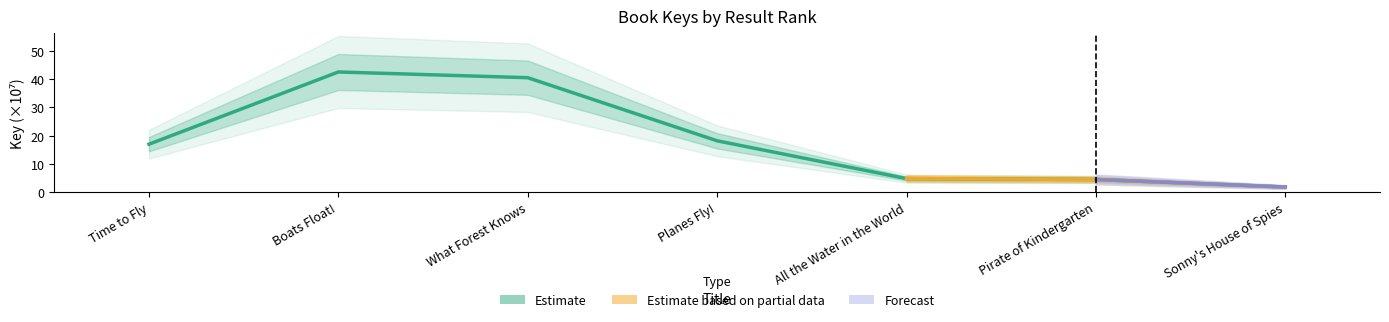

What is the average value?

18.5